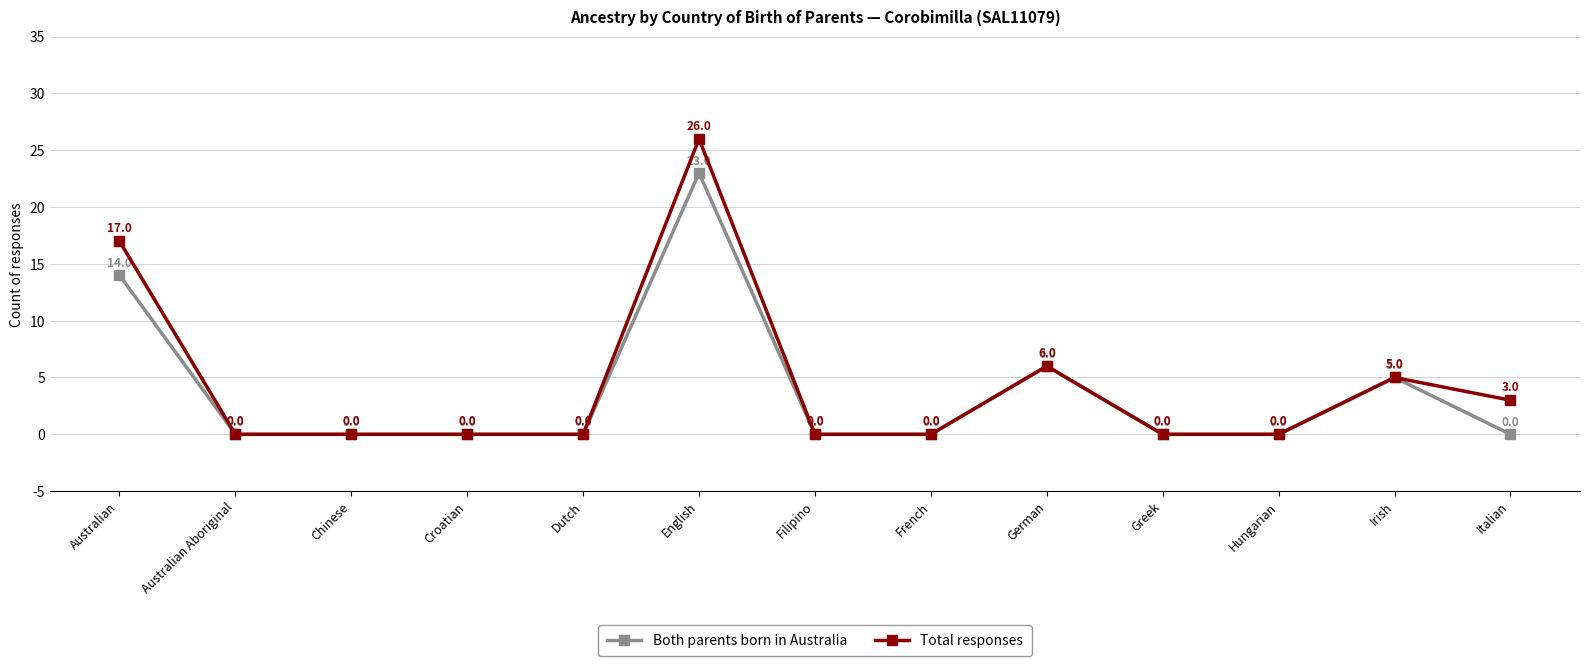

What is the difference between the highest and lowest values at Australian?

3